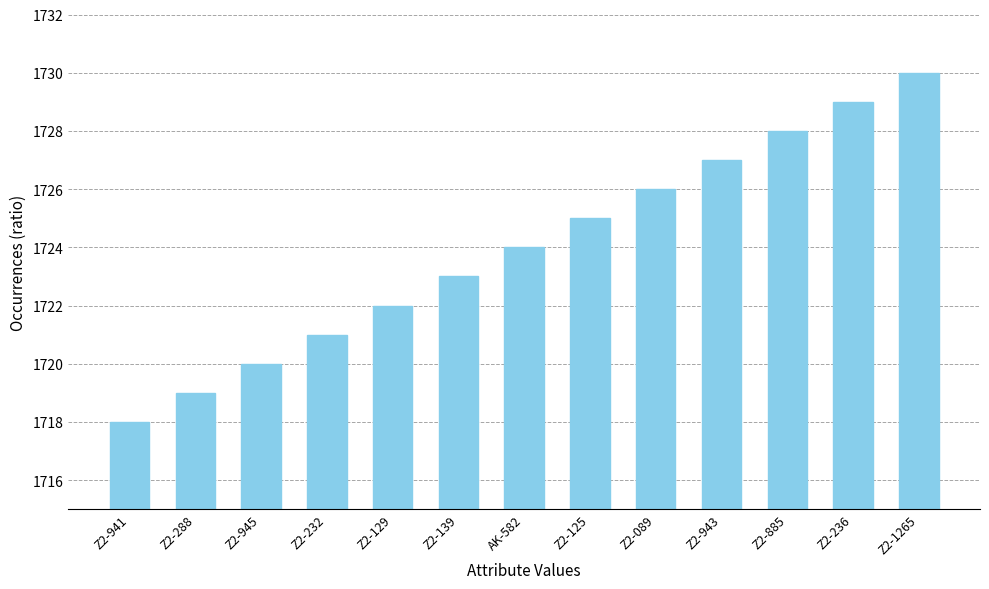

Reading left to right, transcribe all the data shown in this chart.

1718	1719	1720	1721	1722	1723	1724	1725	1726	1727	1728	1729	1730